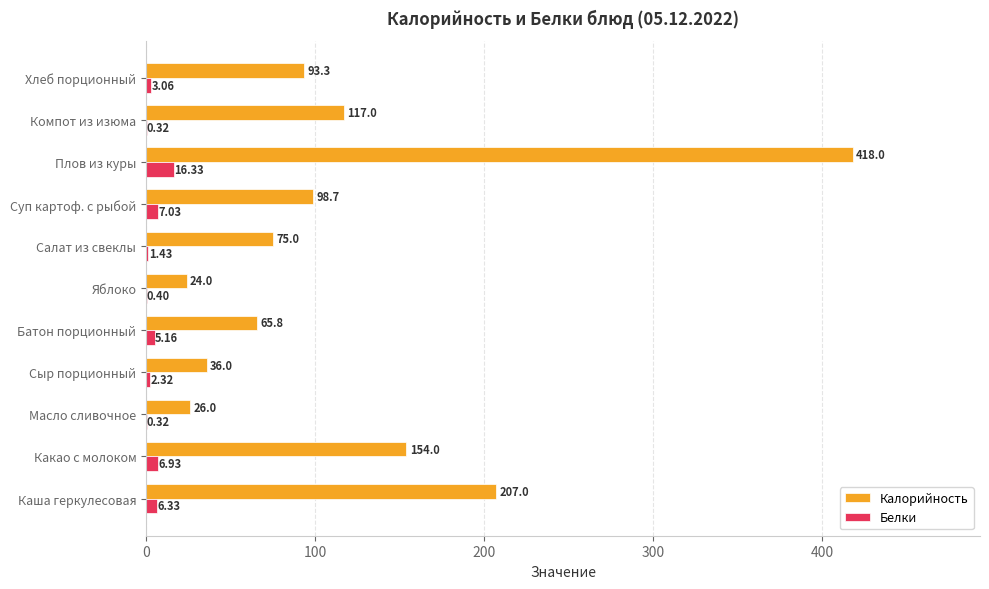

At which label is Калорийность closest to 221?

Каша геркулесовая